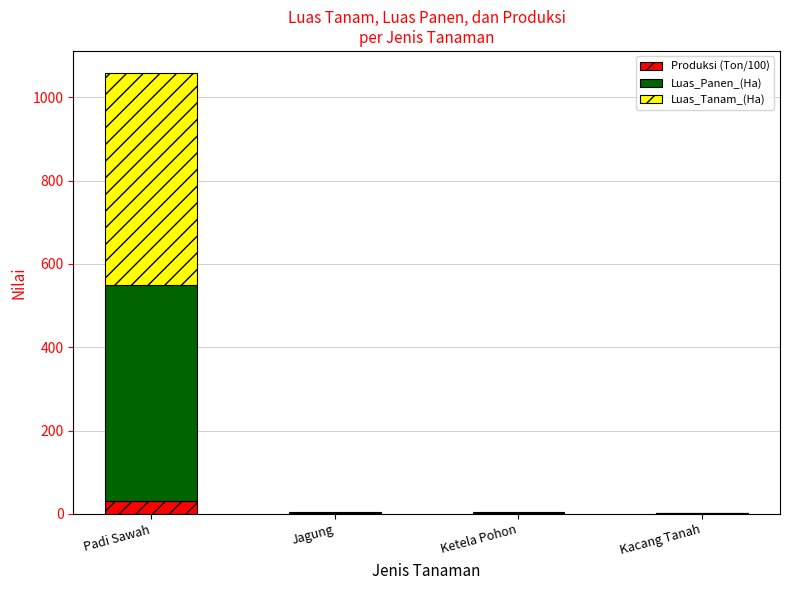

What is the sum of all Produksi (Ton/100) values?

31.0